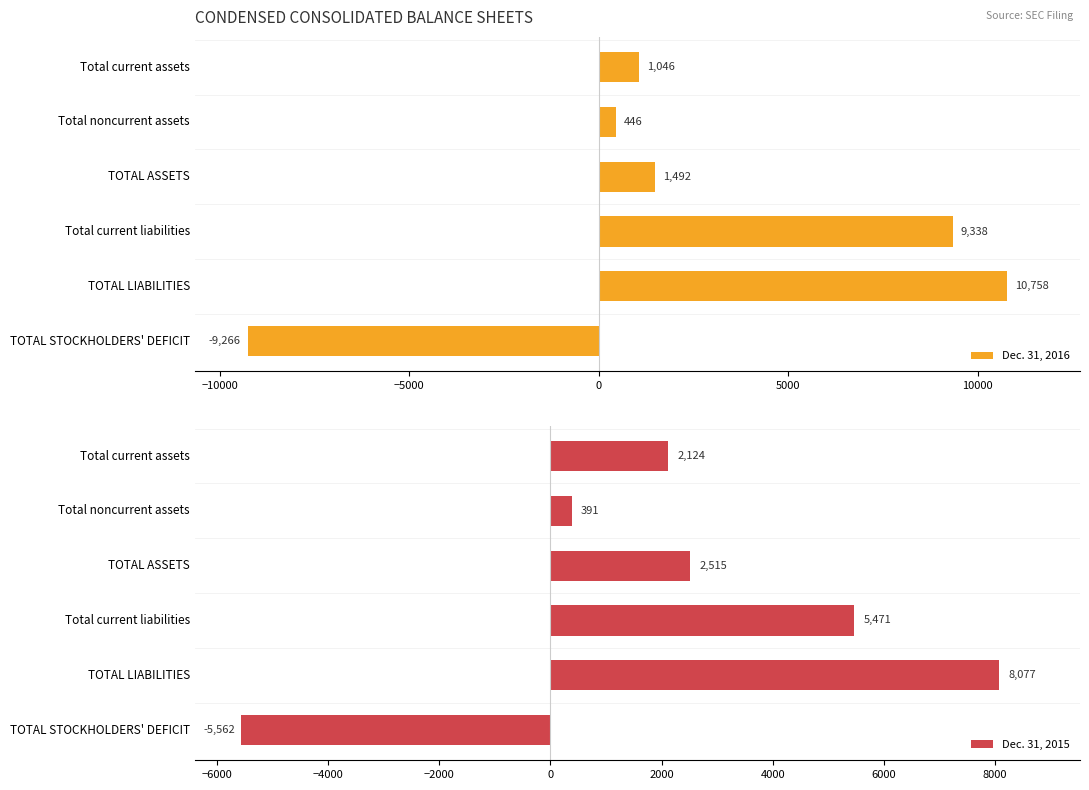

What is the approximate value of Dec. 31, 2016 at TOTAL ASSETS, to the nearest 10?

1490